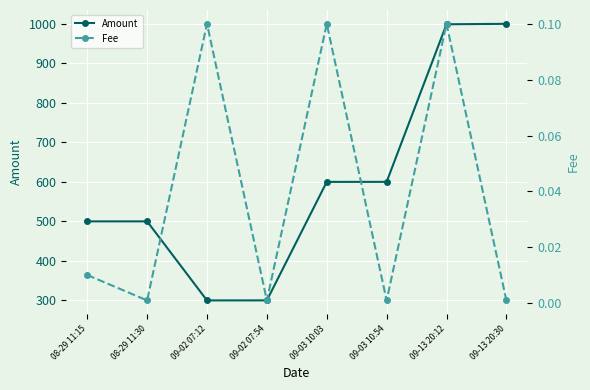

At which label does Amount first exceed 599?

09-03 10:03